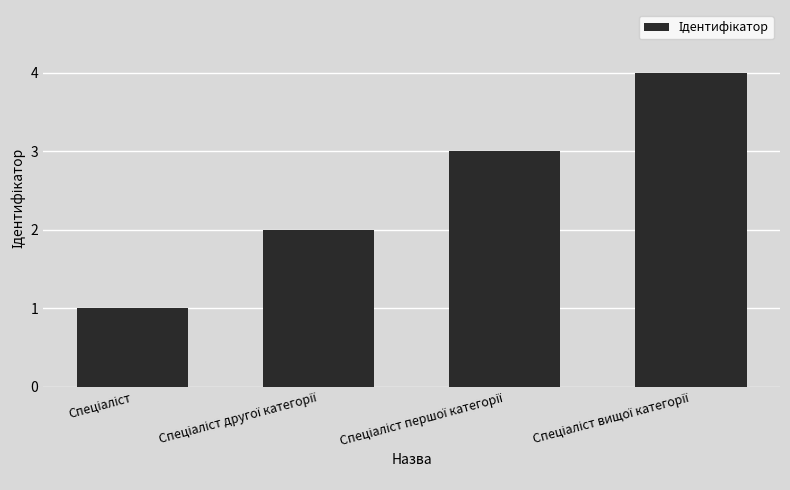

What is the maximum value shown in the chart?

4